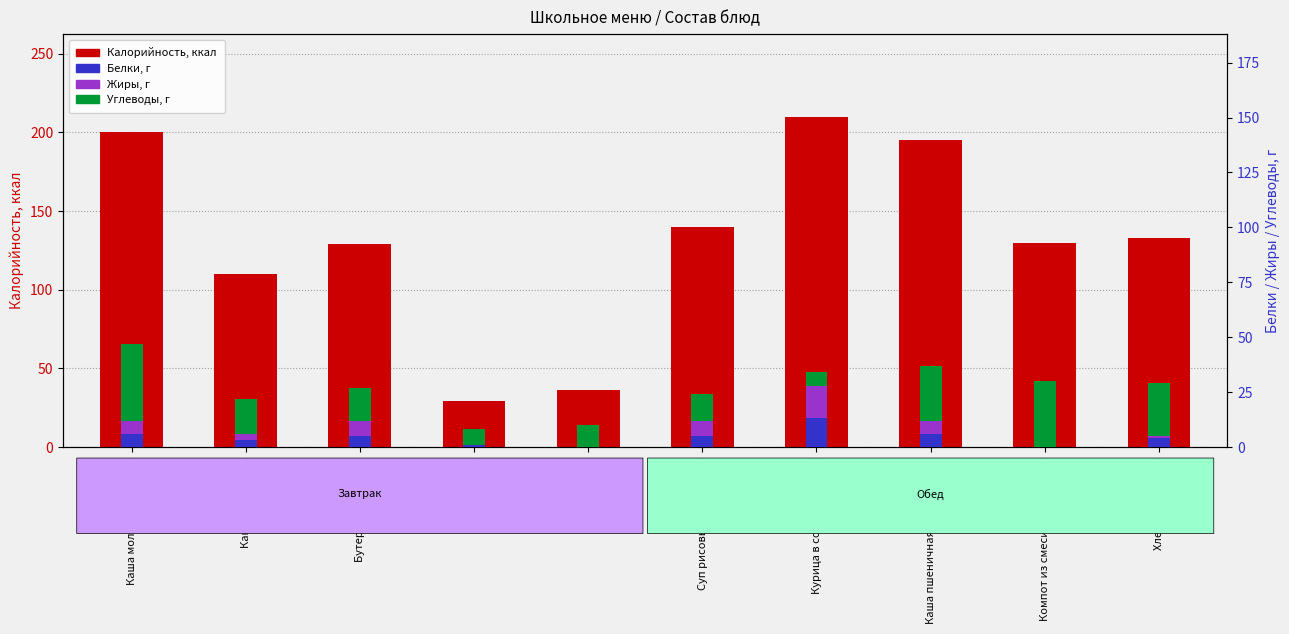

At Хлеб ржаной, list the series in order from smallest to largest.

Жиры, Белки, Углеводы, Калорийность